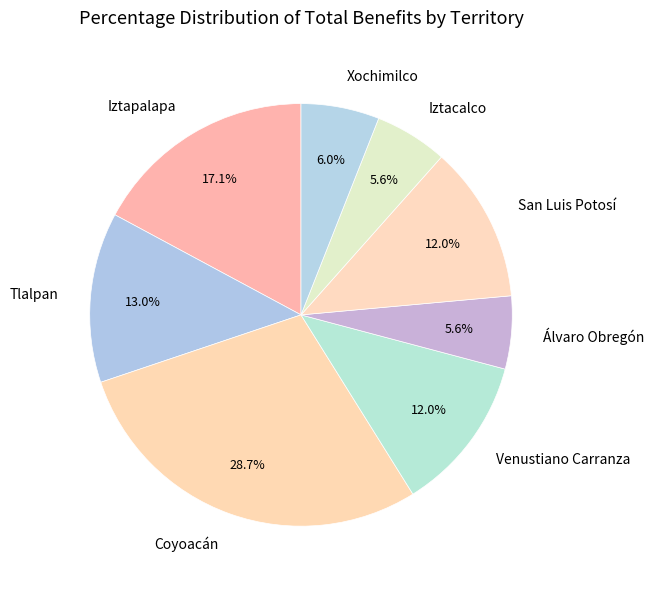

The Iztacalco slice represents 13% of the pie. True or false?

False